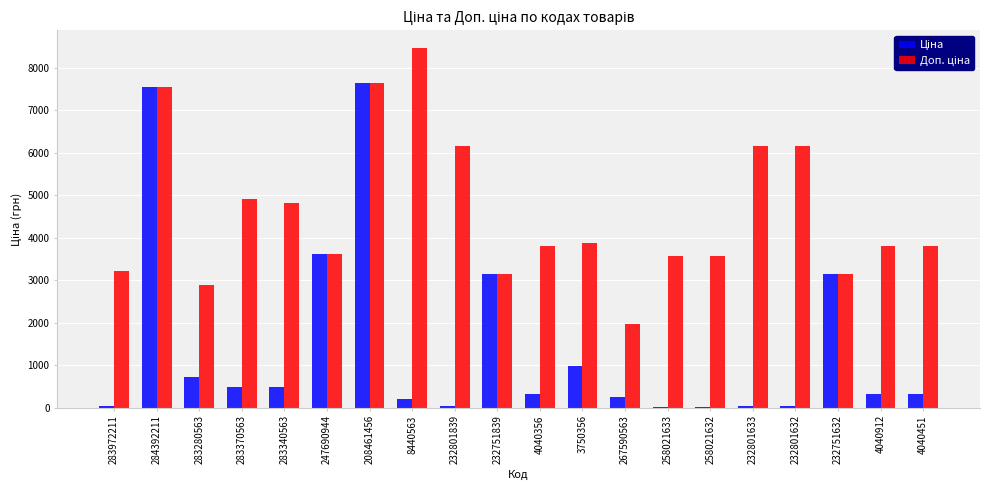

Count the number of data series in this chart.

2